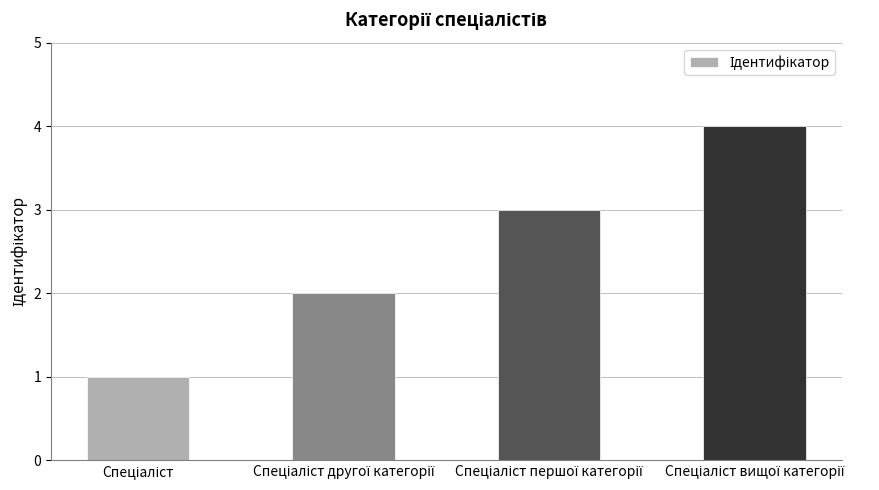

What is the greatest value displayed?

4